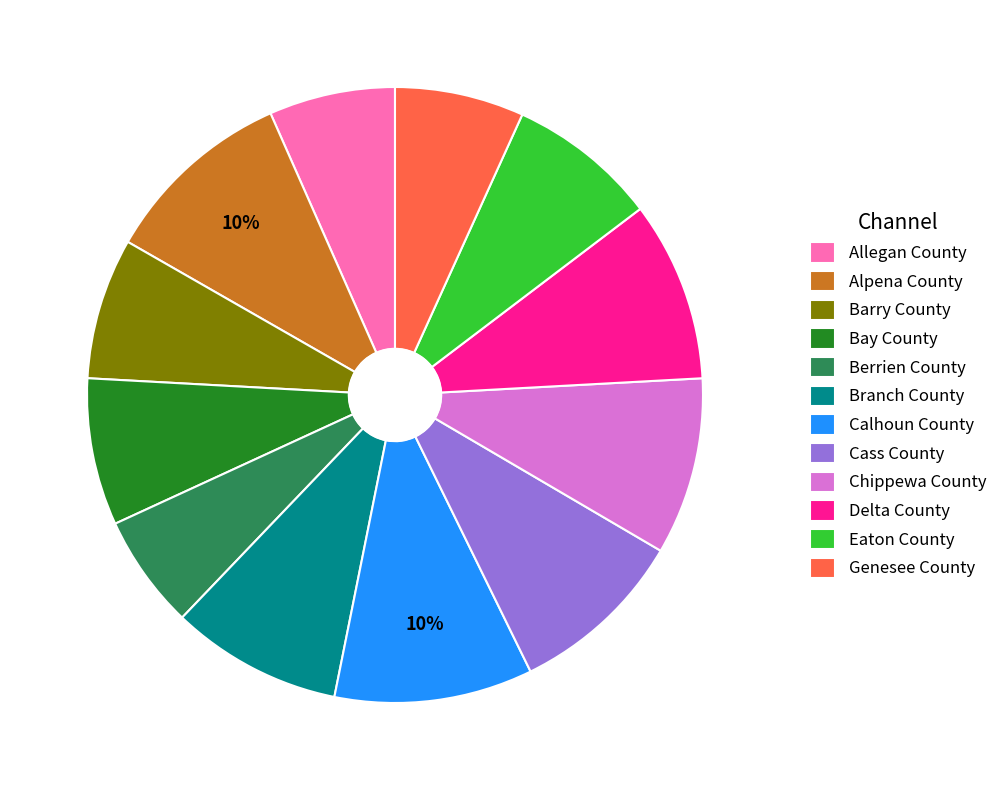

The Bay County slice represents 8% of the pie. True or false?

True